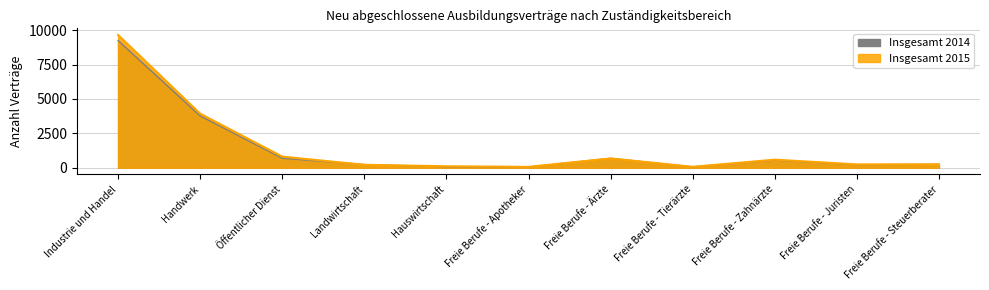

List the labels in order of Insgesamt 2015 value, largest first.

Industrie und Handel, Handwerk, Öffentlicher Dienst, Freie Berufe - Ärzte, Freie Berufe - Zahnärzte, Freie Berufe - Steuerberater, Freie Berufe - Juristen, Landwirtschaft, Hauswirtschaft, Freie Berufe - Tierärzte, Freie Berufe - Apotheker